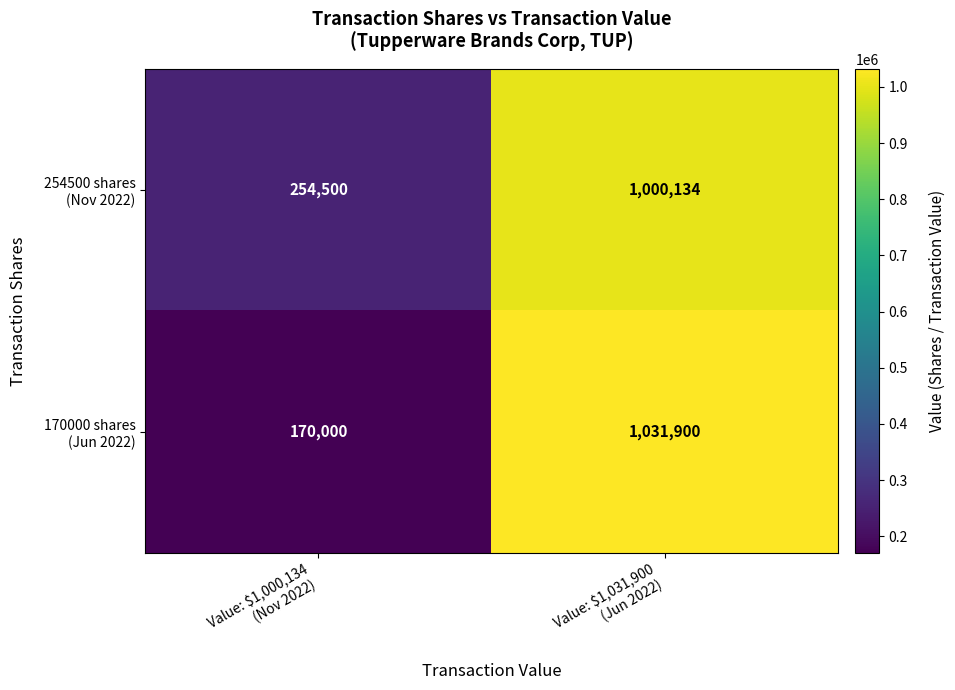

At how many categories does at least one series exceed 455348?

1